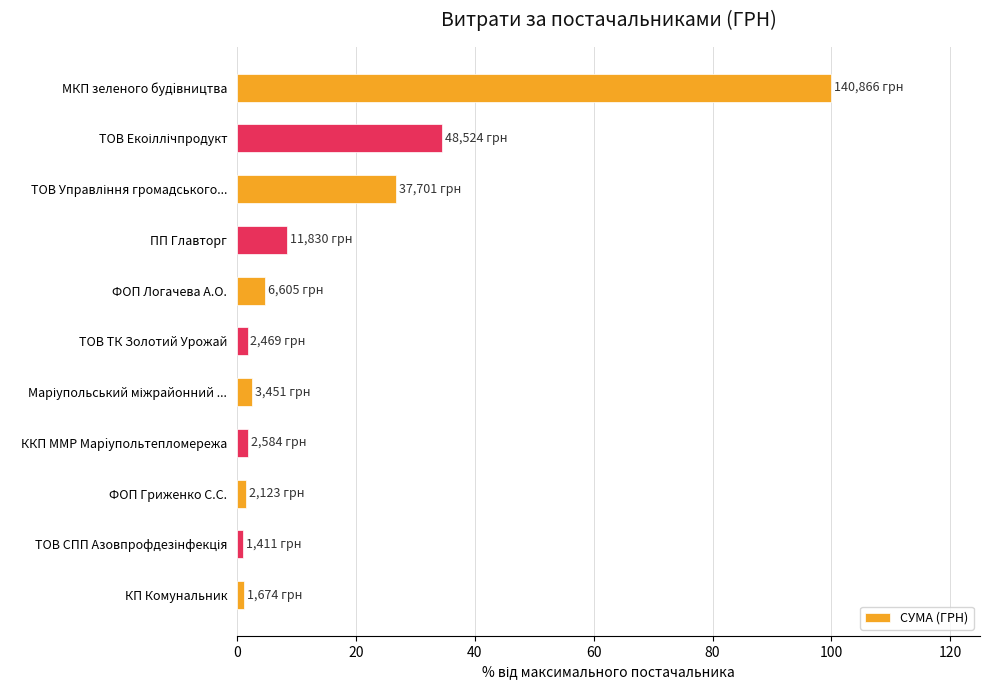

What is the difference between the maximum and minimum values?

99.0